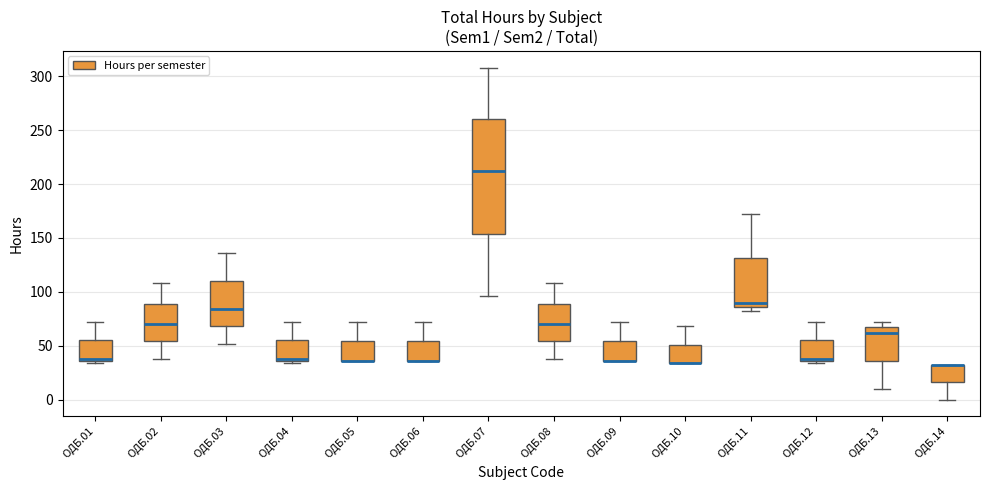

Reading left to right, transcribe this box plot: for each box, give where its median line is, the range the box spans, and where its two whiskers end, as read against the y-axis. The values are not printed on the chart, so give them approximately, as read against the axis.

ОДБ.01: median 40, box 35 to 55, whiskers 35 (just below the box's lower edge) to 70
ОДБ.02: median 70, box 55 to 90, whiskers 40 to 110
ОДБ.03: median 85, box 70 to 110, whiskers 50 to 135
ОДБ.04: median 40, box 35 to 55, whiskers 35 (just below the box's lower edge) to 70
ОДБ.05: median 35 (drawn on the box's lower edge), box 35 to 55, whiskers 35 to 70
ОДБ.06: median 35 (drawn on the box's lower edge), box 35 to 55, whiskers 35 to 70
ОДБ.07: median 210, box 155 to 260, whiskers 95 to 310
ОДБ.08: median 70, box 55 to 90, whiskers 40 to 110
ОДБ.09: median 35 (drawn on the box's lower edge), box 35 to 55, whiskers 35 to 70
ОДБ.10: median 35 (drawn on the box's lower edge), box 35 to 50, whiskers 35 to 70
ОДБ.11: median 90, box 85 to 130, whiskers 80 to 170
ОДБ.12: median 40, box 35 to 55, whiskers 35 (just below the box's lower edge) to 70
ОДБ.13: median 60, box 35 to 65, whiskers 10 to 70
ОДБ.14: median 30 (drawn on the box's upper edge), box 15 to 30, whiskers 0 to 30